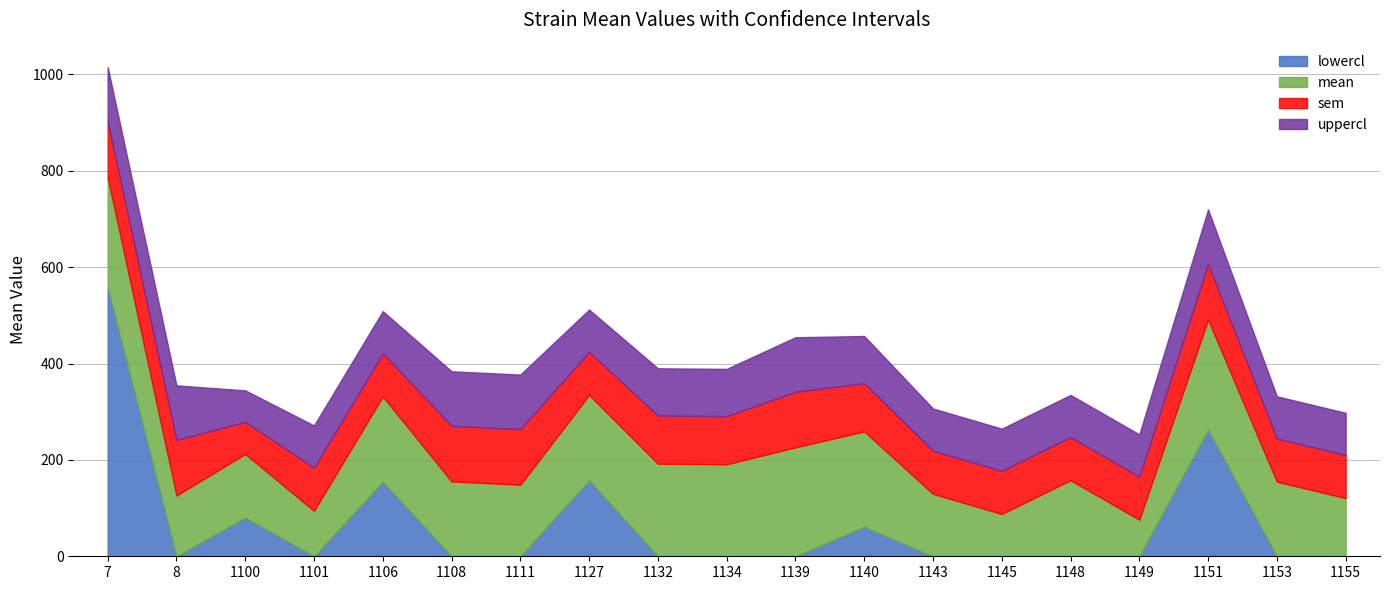

True or false: uppercl has more than 1 interior local peaks.

True